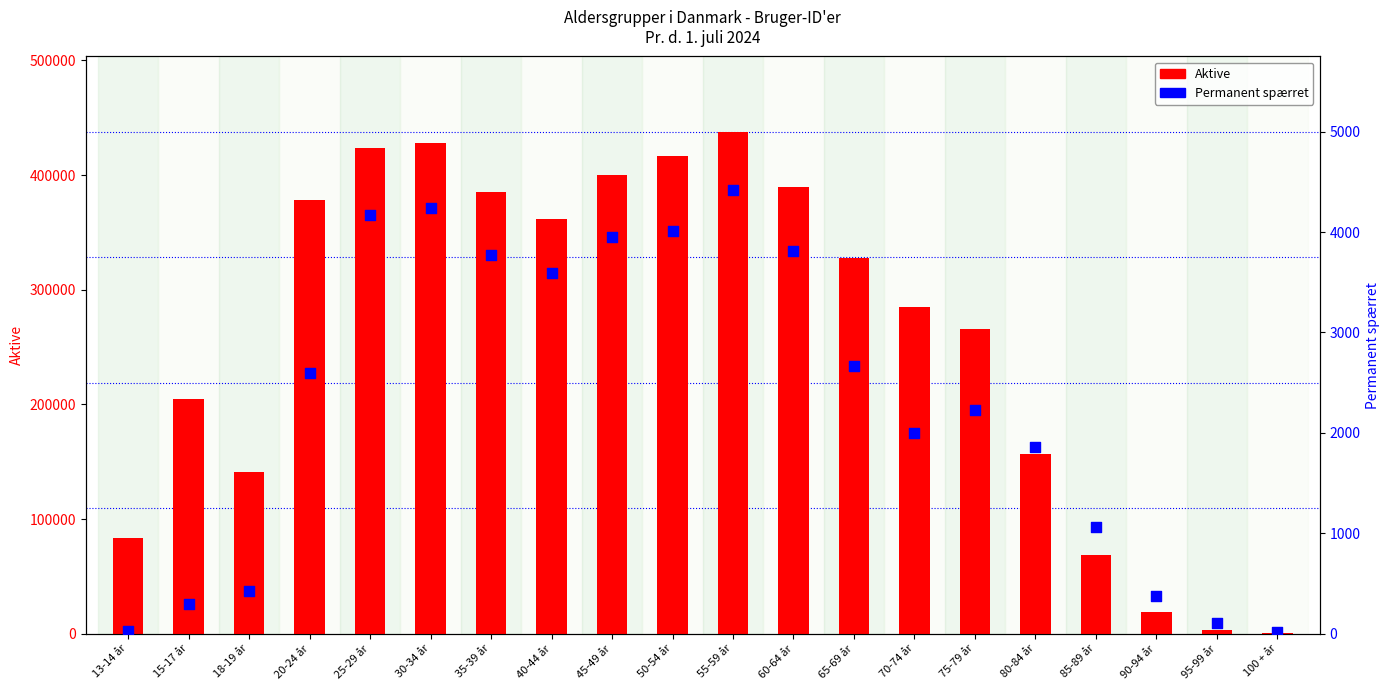

Is the value of Aktive at 60-64 år greater than the value of Permanent spærret at 40-44 år?

Yes